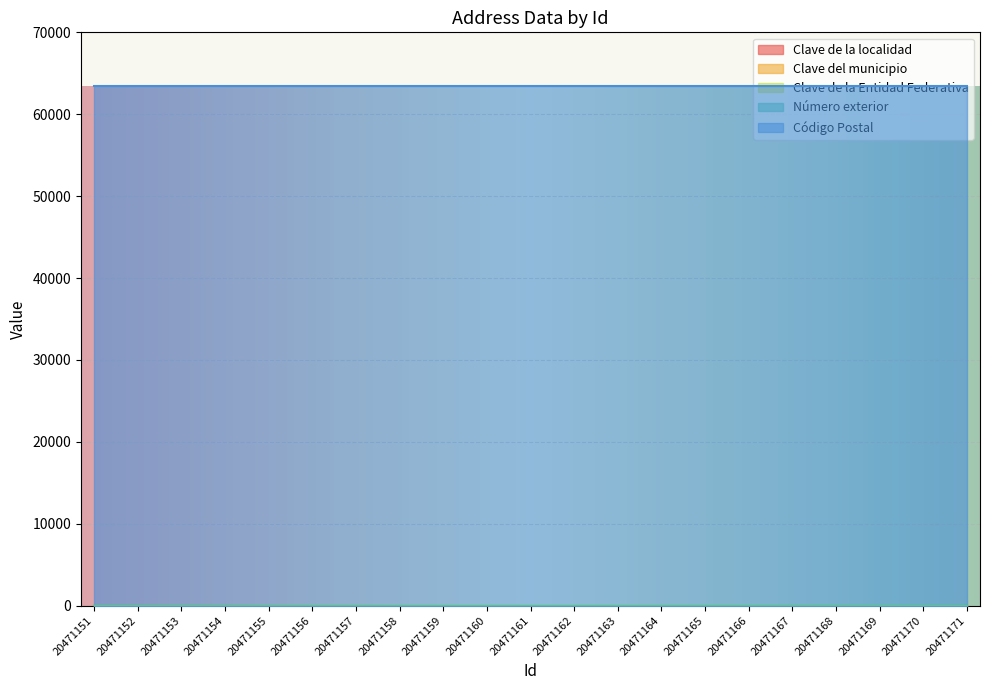

The Clave de la localidad series shows 0 at 20471161. True or false?

False